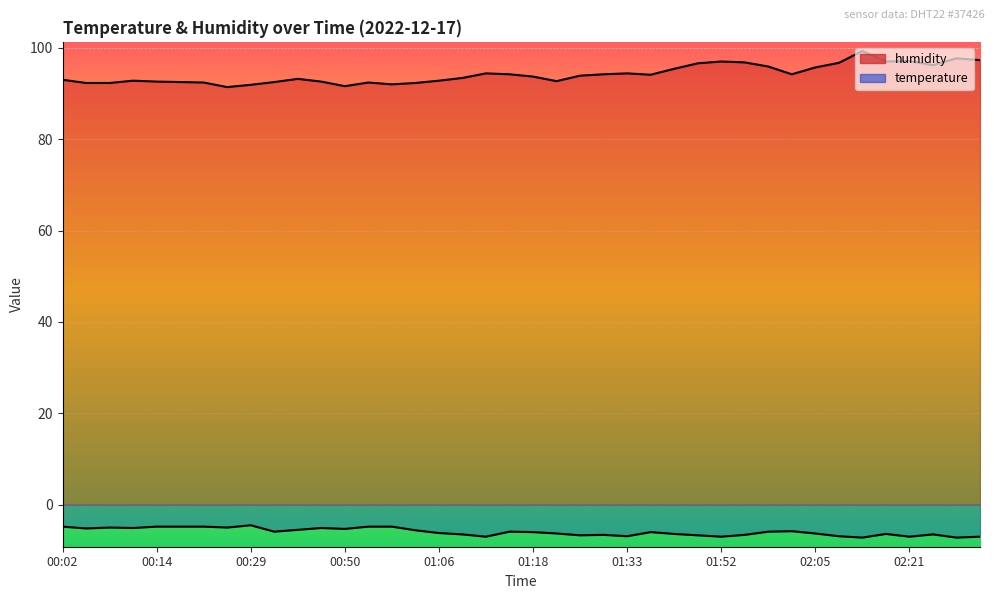

List the labels in order of value, largest first.

02:15, 02:28, 02:31, 02:21, 01:52, 02:18, 01:55, 02:08, 01:43, 02:25, 01:59, 02:05, 01:40, 01:12, 01:33, 01:15, 01:27, 02:02, 01:37, 01:24, 01:18, 01:09, 00:41, 00:02, 00:11, 01:06, 01:21, 00:14, 00:47, 00:17, 00:35, 00:20, 00:57, 00:05, 00:08, 01:03, 01:00, 00:29, 00:50, 00:26